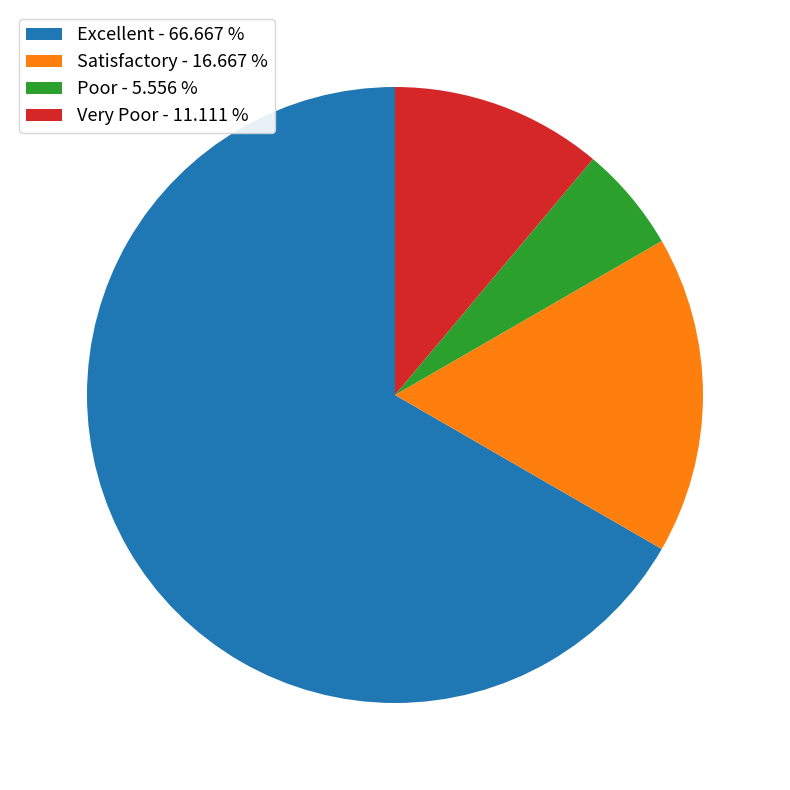

Rank the categories by value from highest to lowest.

Excellent, Satisfactory, Very Poor, Poor